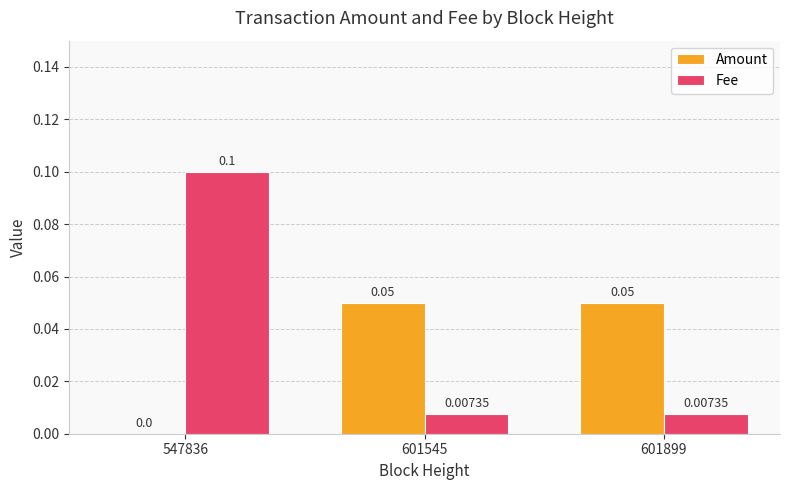

Is it true that Fee equals 0.2 at 547836?

False